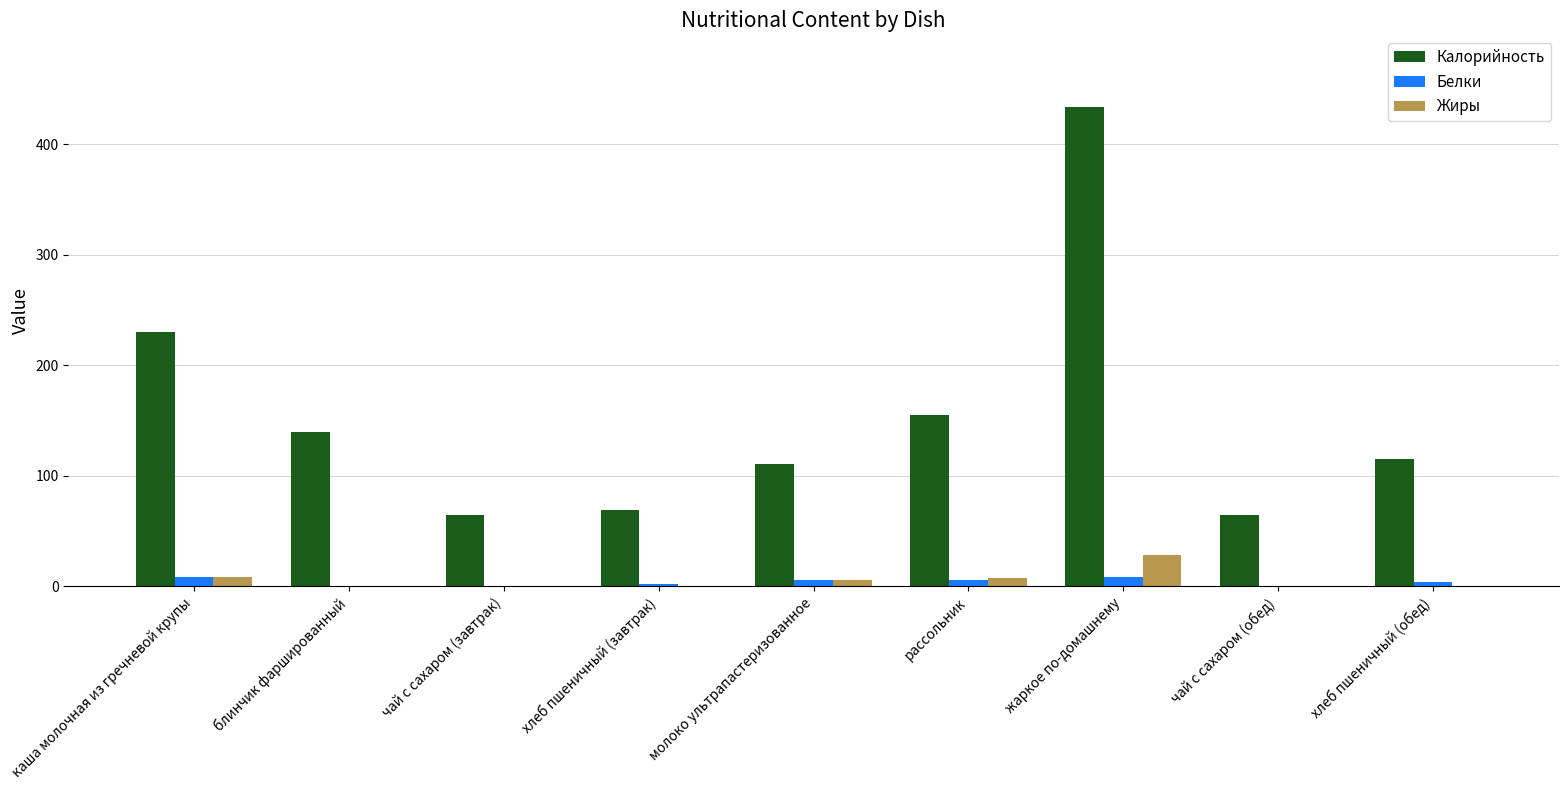

The value of Калорийность at хлеб пшеничный (обед) is 31.4. True or false?

False